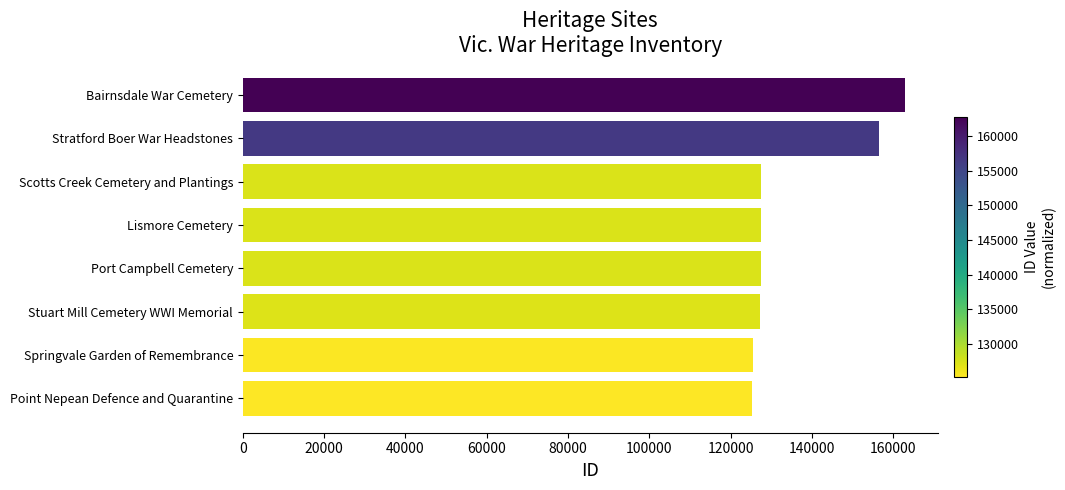

Which category has the highest value across all series?

Bairnsdale War Cemetery